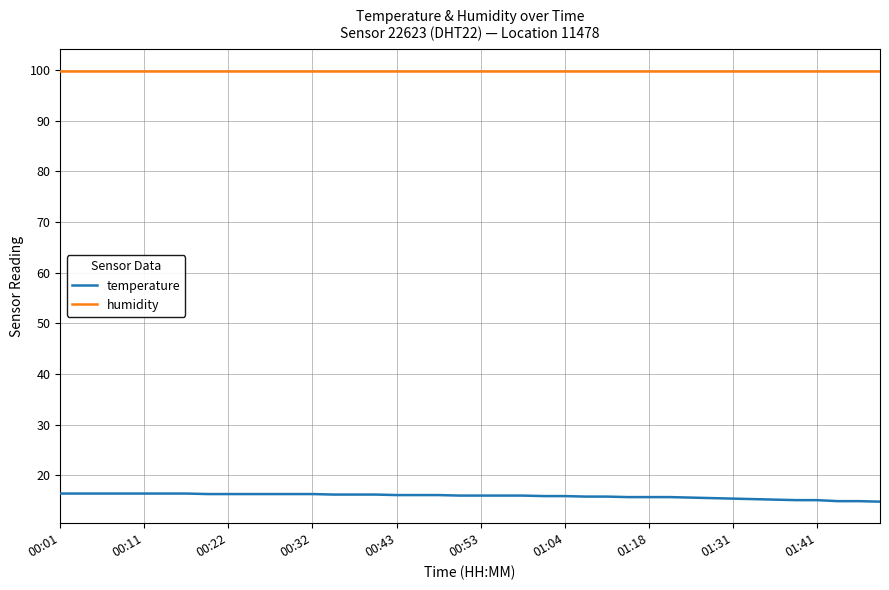

Rank the series by their maximum value, from highest to lowest.

humidity, temperature